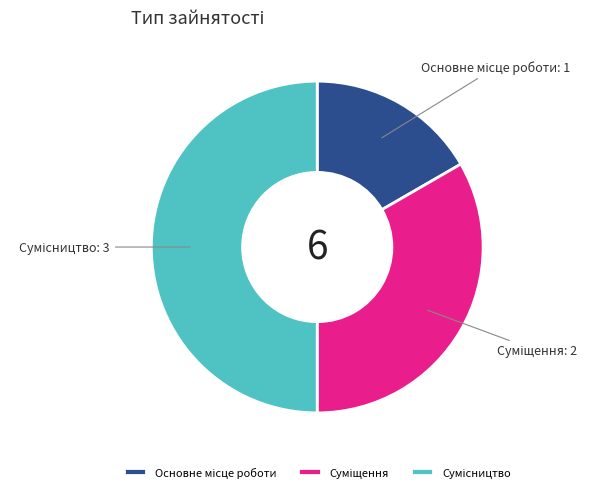

Which category has the biggest portion of the pie?

Сумісництво